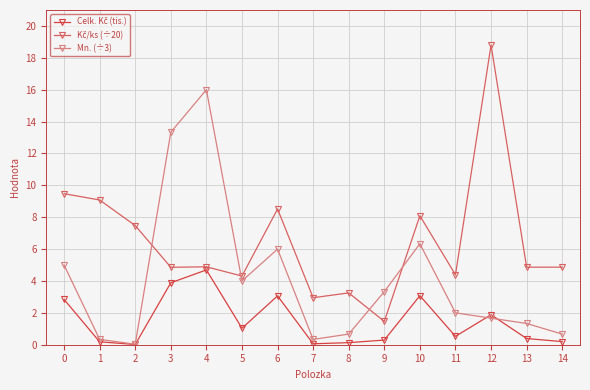

What is the total value across all series at 5?

9.3